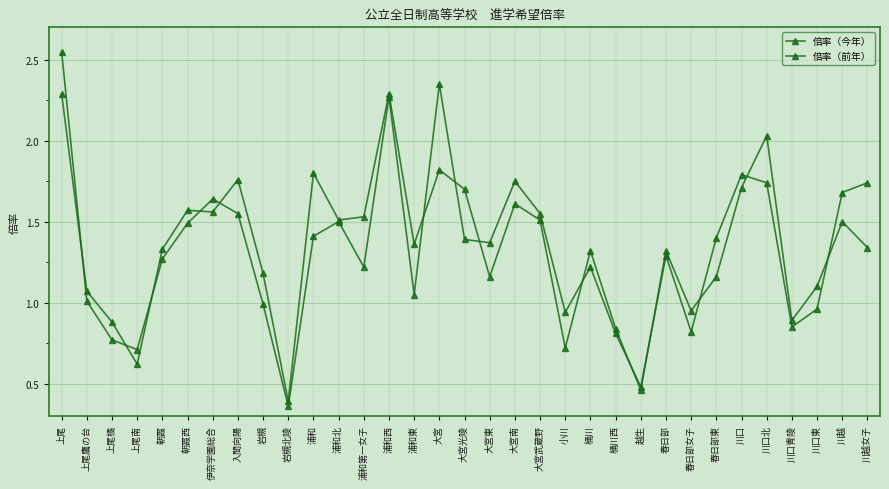

What is the difference between the maximum and minimum values in the 倍率（今年） series?

2.2